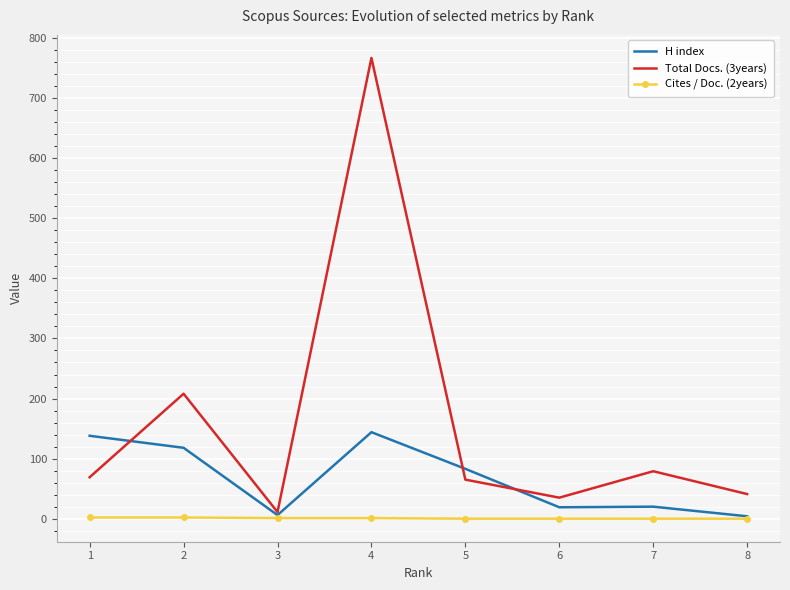

What is the maximum value shown in the chart?

767